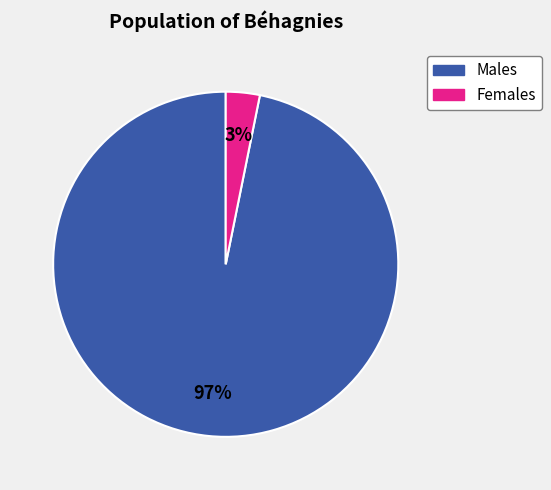

Which category accounts for the majority?

Males